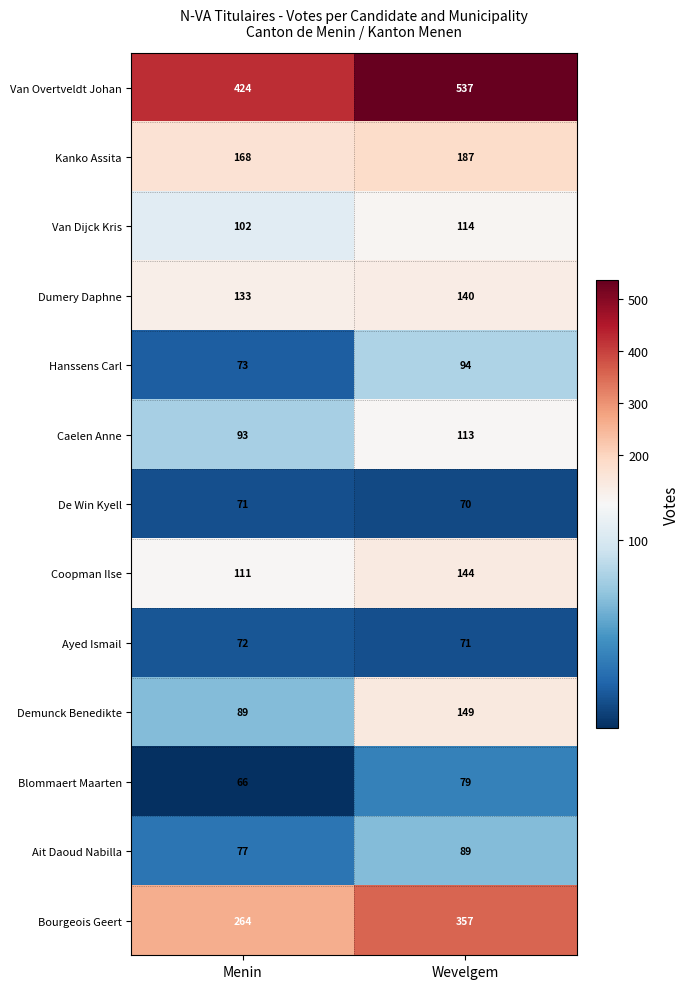

What is the total value across all series at Menin?

1743